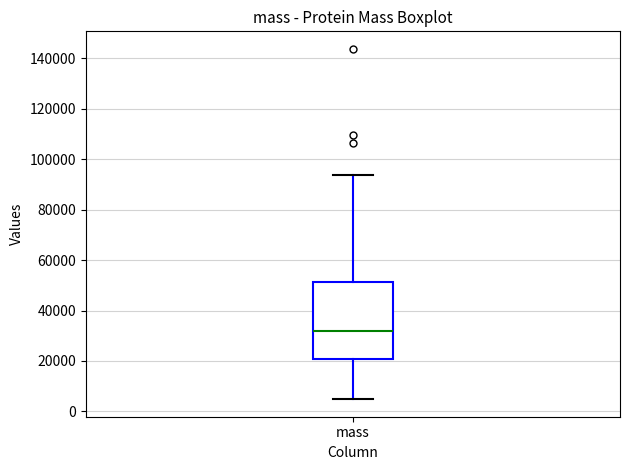

Read this box plot against the y-axis: the position of the median line, the range covered by the box, and the ends of both whiskers. The values are not printed on the chart, so give them approximately, as read against the axis.

median 32000, box 20000 to 52000, whiskers 4000 to 94000